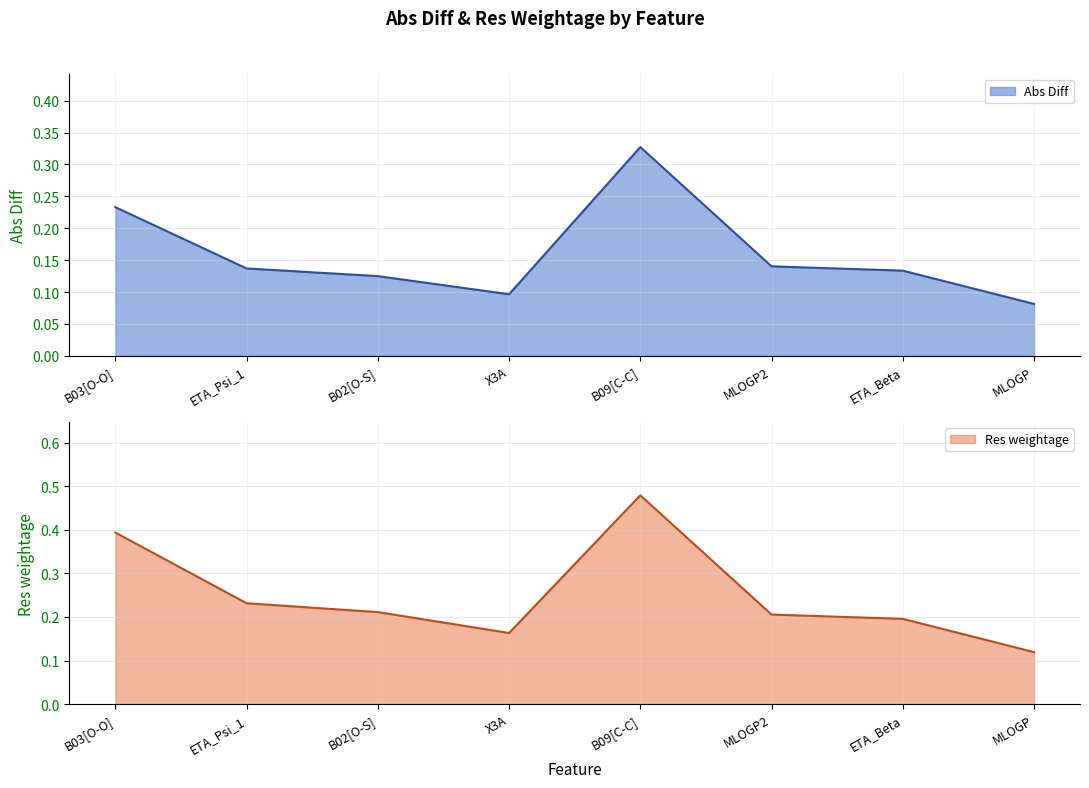

What is the smallest value displayed?

0.1